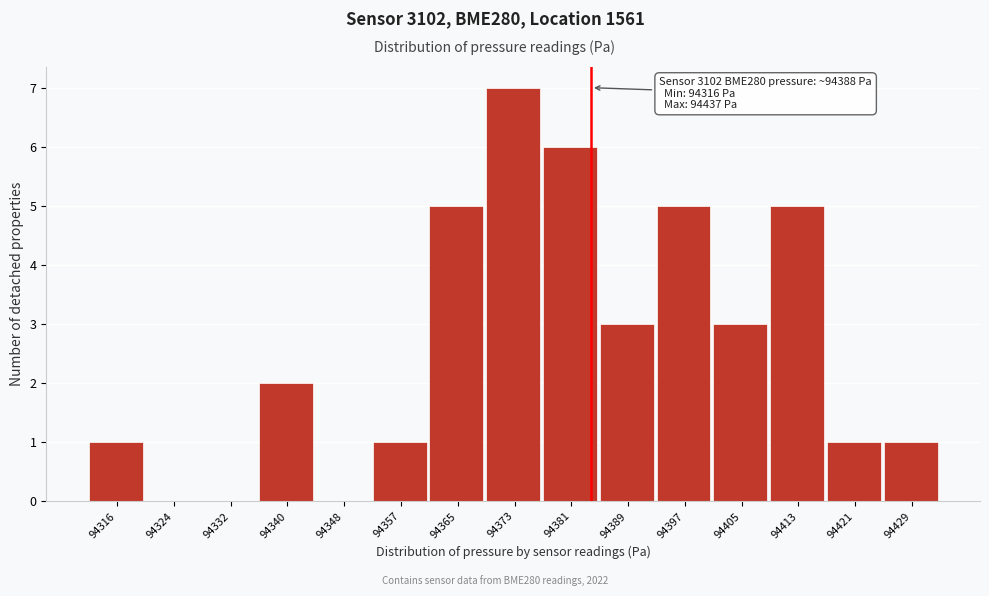

Reading left to right, what are all the values shown in this chart?

94316=1	94324=0	94332=0	94340=2	94348=0	94357=1	94365=5	94373=7	94381=6	94389=3	94397=5	94405=3	94413=5	94421=1	94429=1